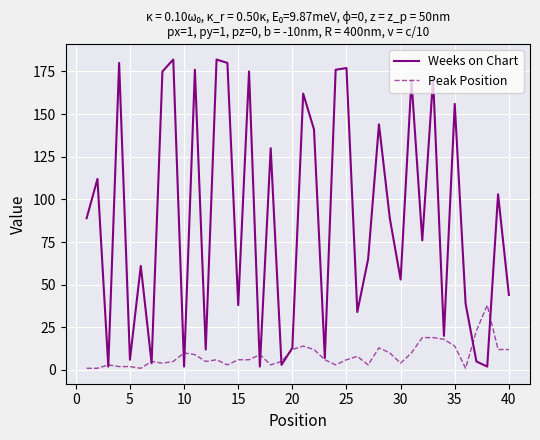

What is the maximum value shown in the chart?

182